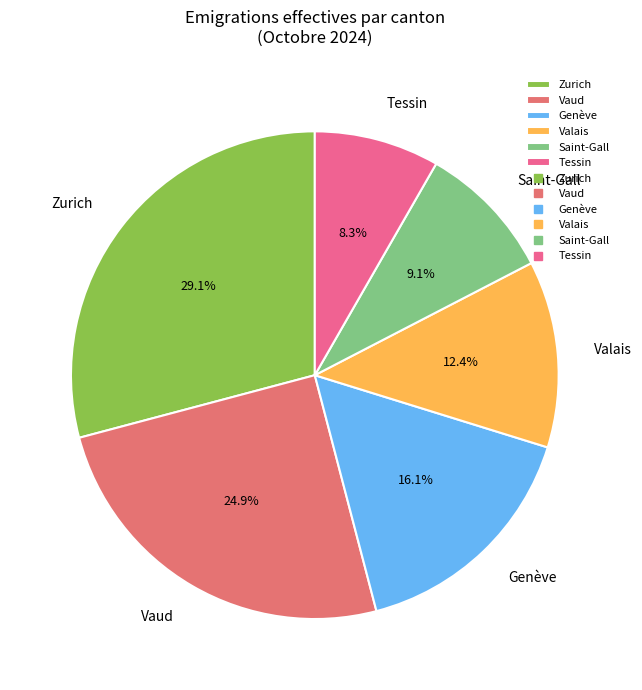

Does Valais represent more than half of the total?

No